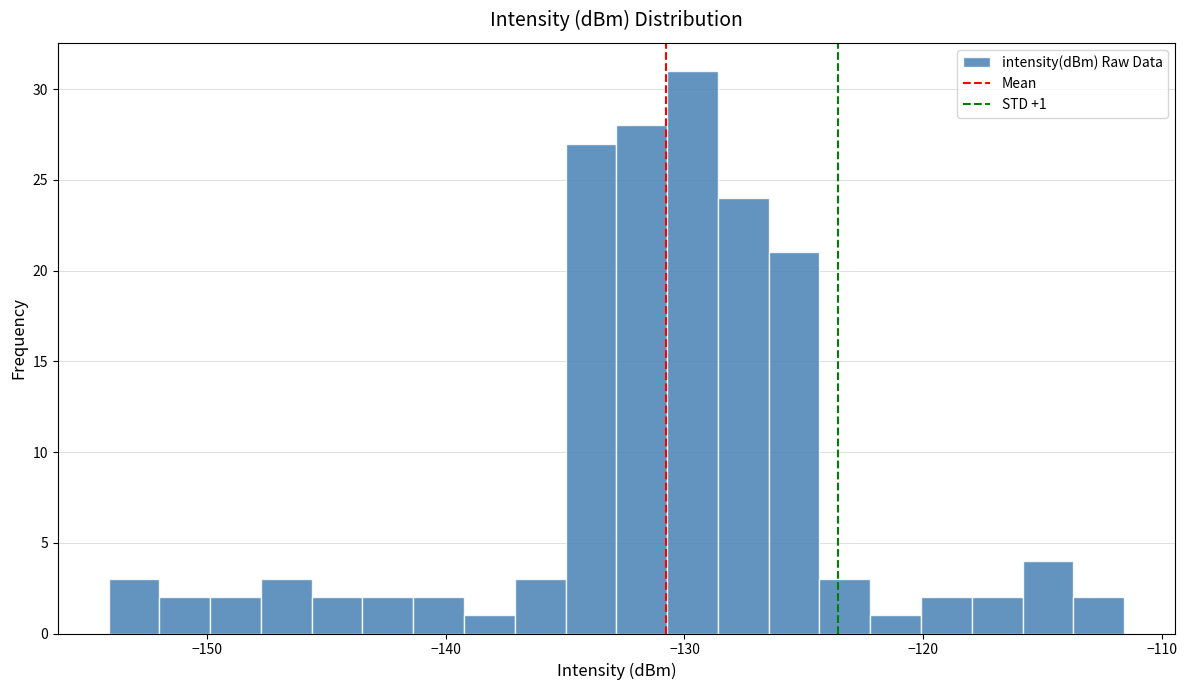

Read against the x-axis, roughly where is the centre of the tallest bar?

-130